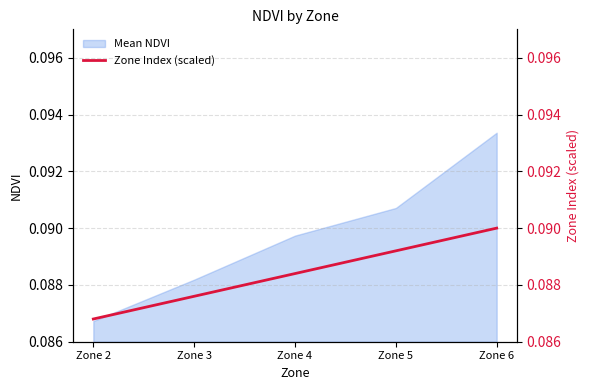

The chart shows a value of 0.1 at Zone 5. True or false?

True